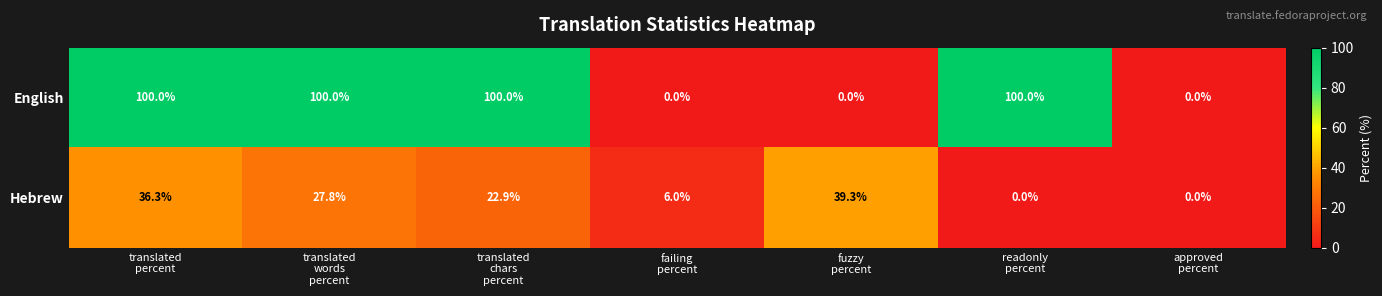

What is the maximum value shown in the chart?

100.0